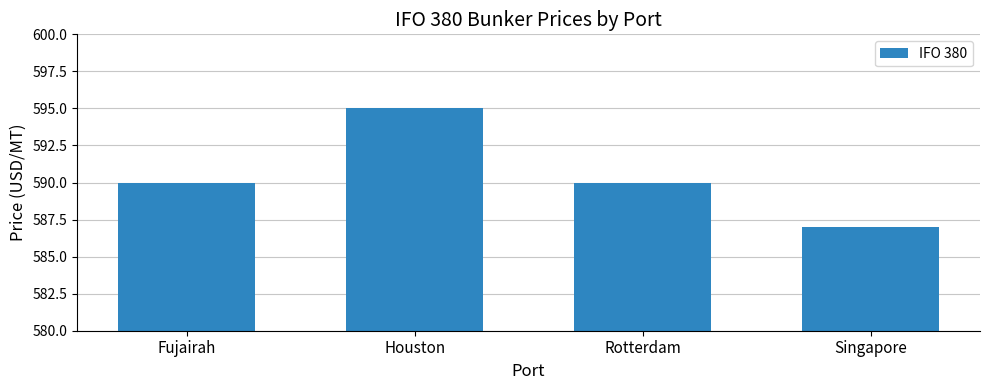

Count the number of data series in this chart.

1